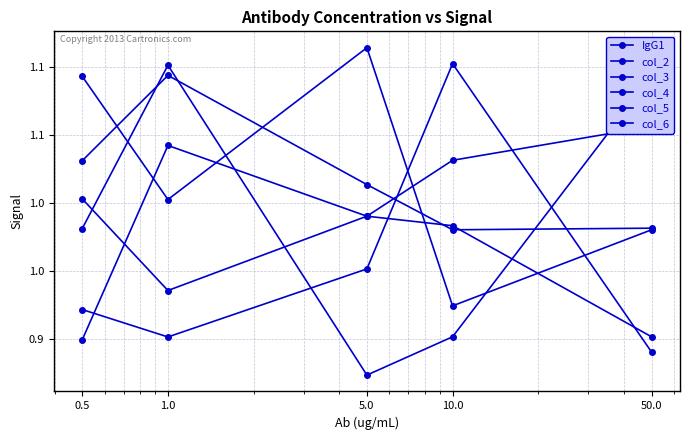

What is the sum of the col_4 values at 0.5 and 50.0?

2.0